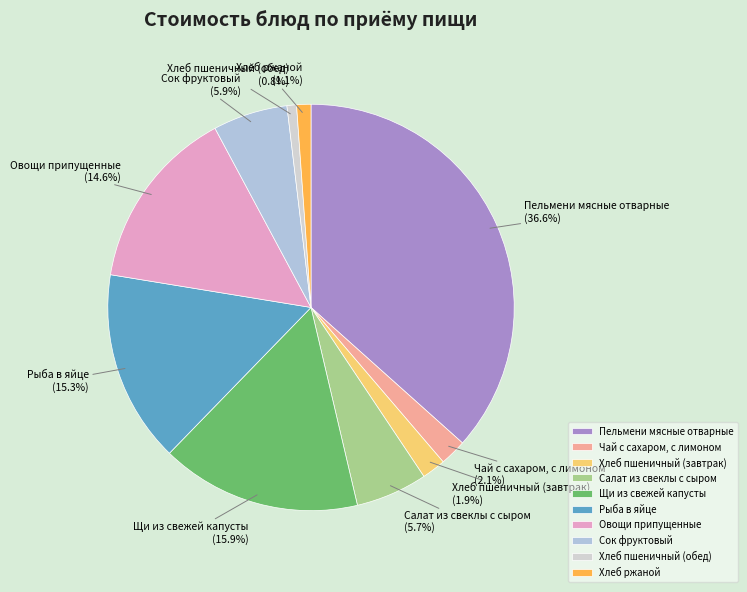

To the nearest percent, what percentage of the pie is Чай с сахаром, с лимоном?

2%